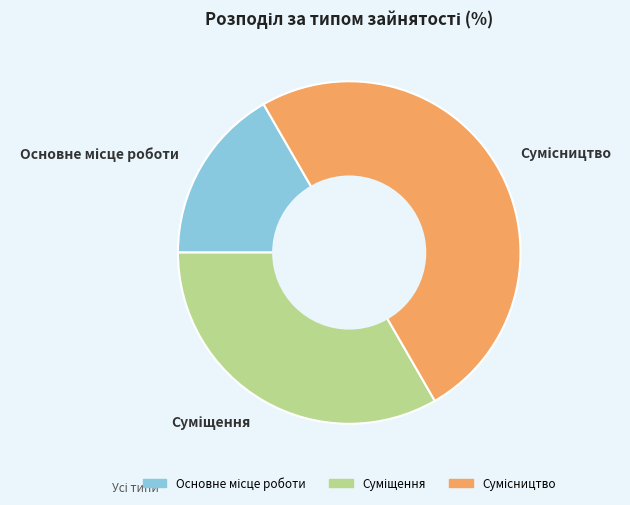

Count the number of slices in the pie.

3